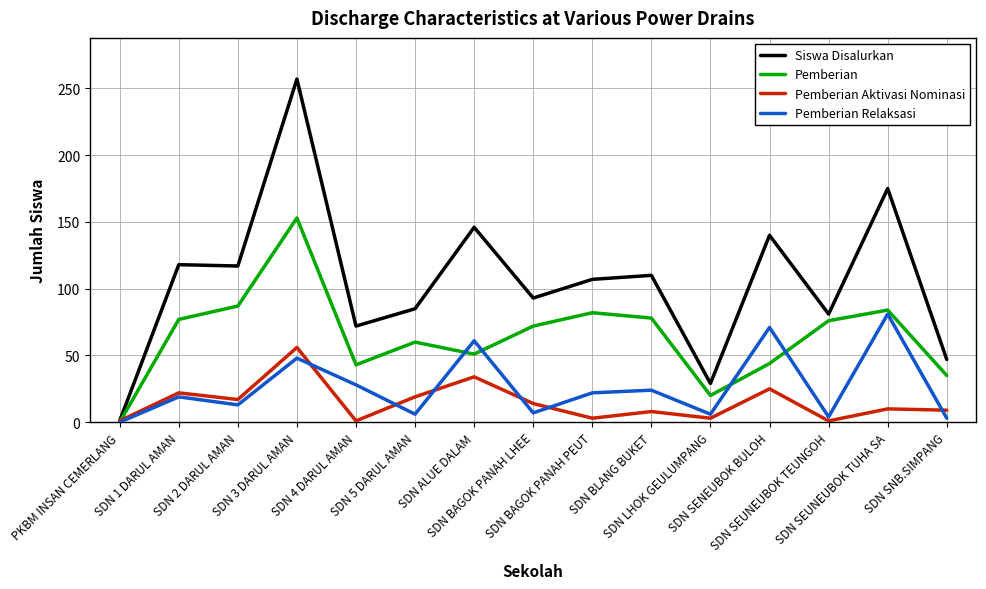

Which series has the largest range (max minus min)?

Siswa Disalurkan